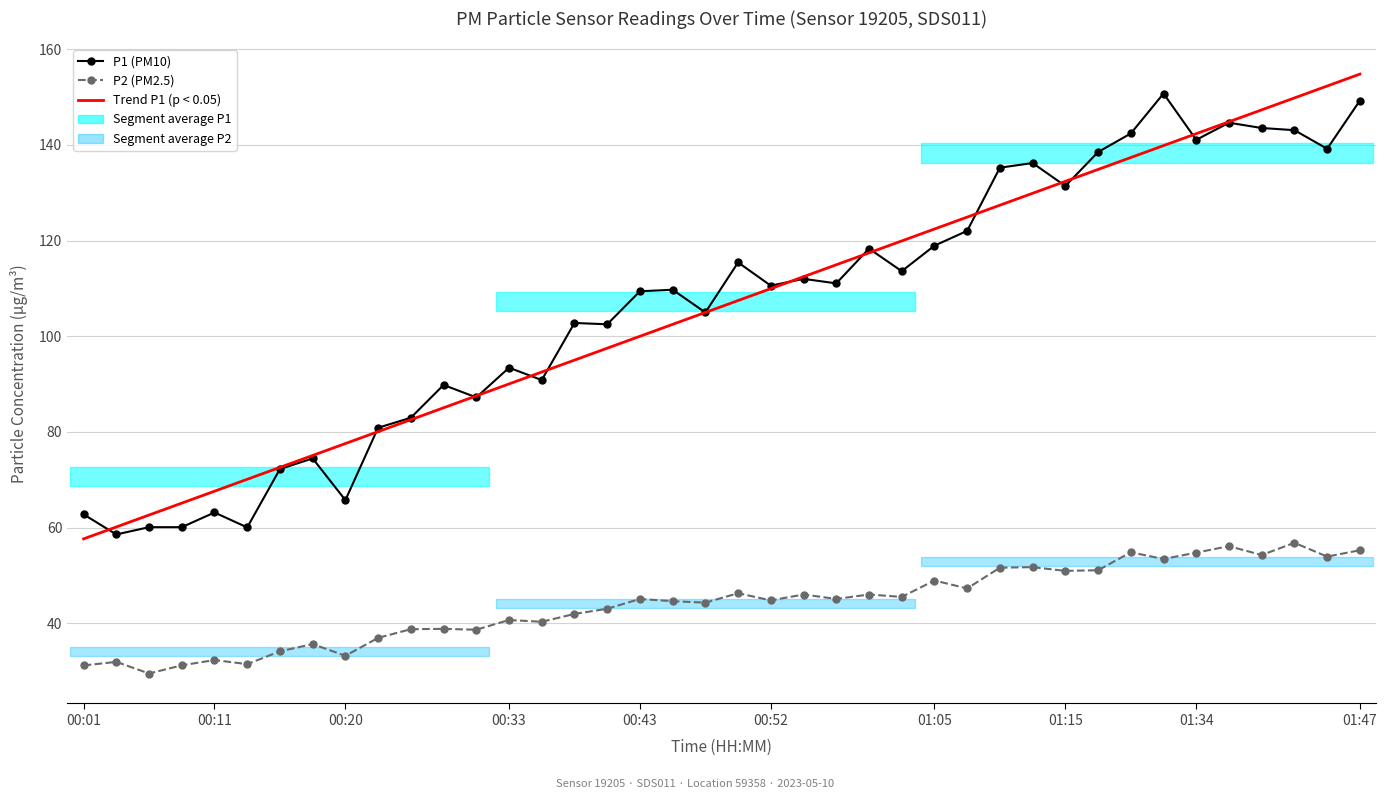

At how many categories does at least one series exceed 98?

25